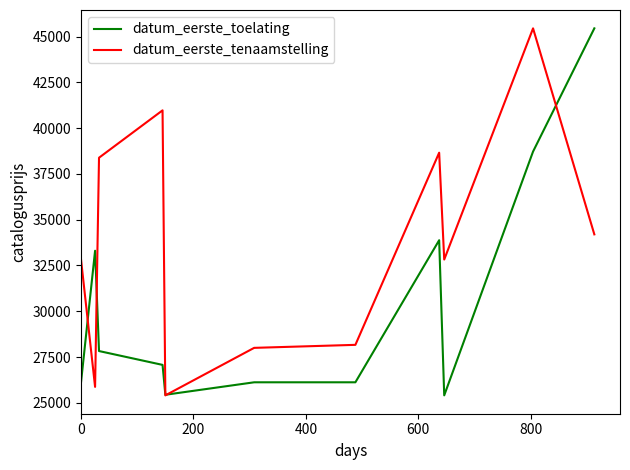

Rank the series by their average value, from lowest to highest.

datum_eerste_toelating, datum_eerste_tenaamstelling